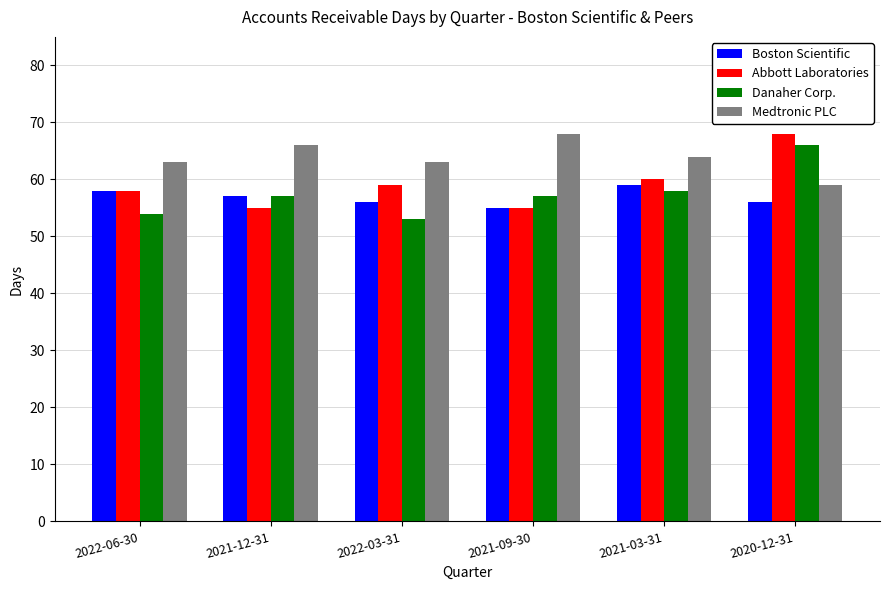

The value of Medtronic PLC at 2022-03-31 is 93. True or false?

False